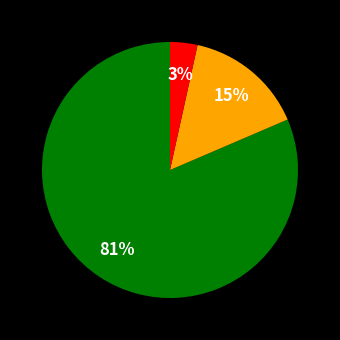

To the nearest percent, what is the average slice percentage?

33%